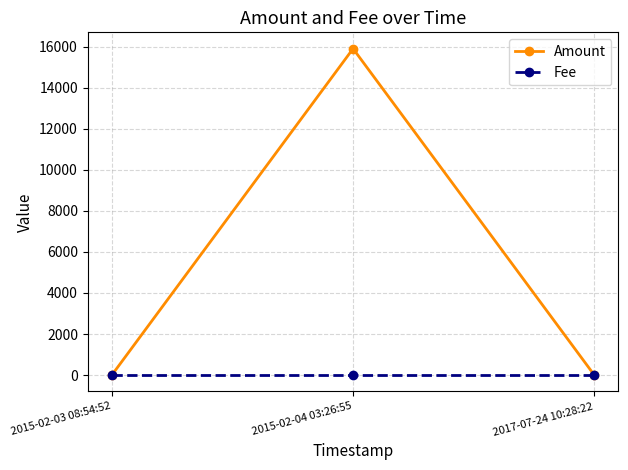

Is it true that Amount equals 0 at 2017-07-24 10:28:22?

True